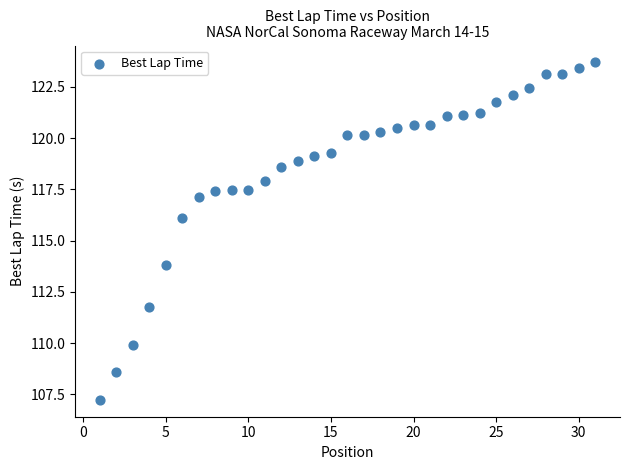

What is the range of X values (max minus min)?

30.0